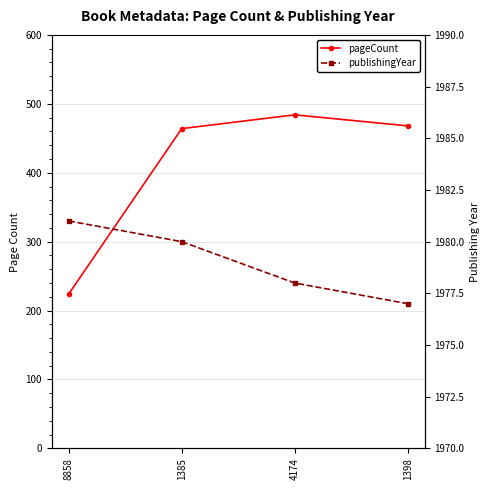

True or false: publishingYear has a value of 566 at 1385.

False